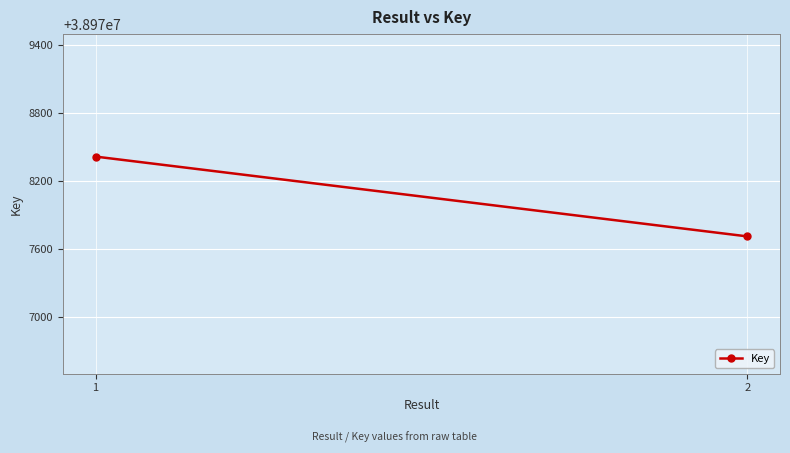

Reading left to right, extract all data points from this chart.

1=38978418	2=38977713